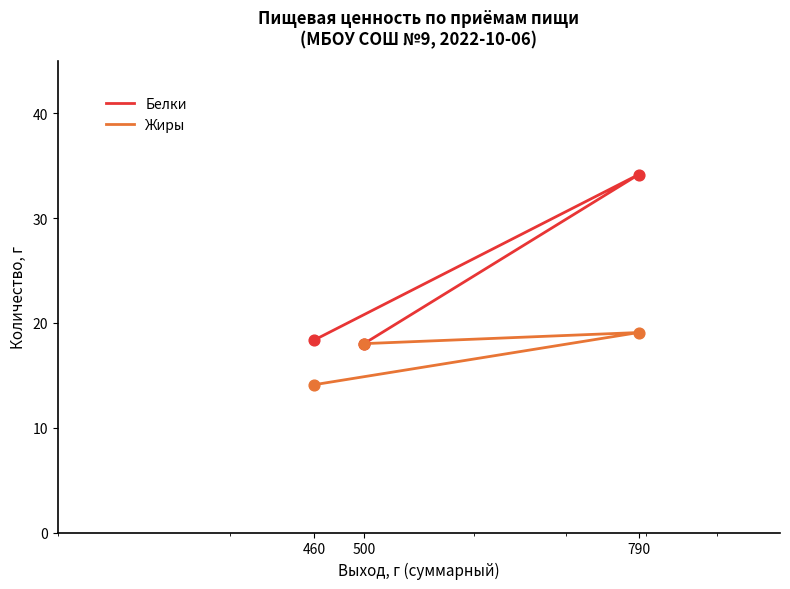

Which series reaches the minimum Y coordinate?

Жиры